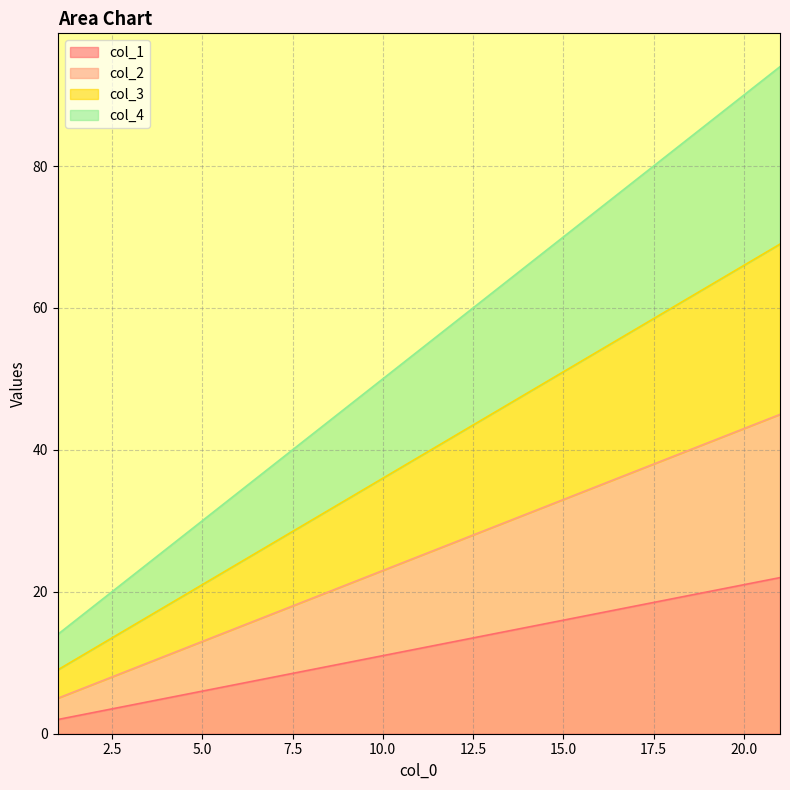

True or false: col_1 has a value of 7 at 11.

False